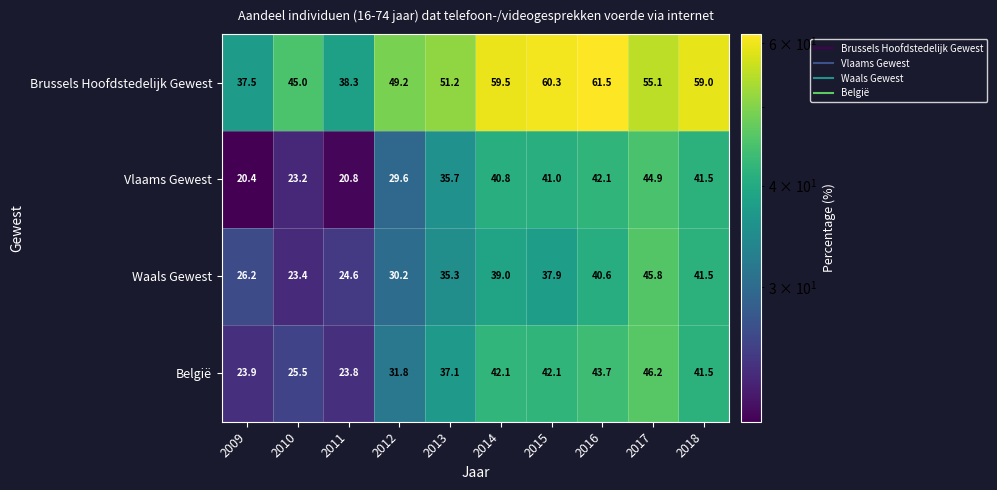

What is the average value of the België series?

35.8